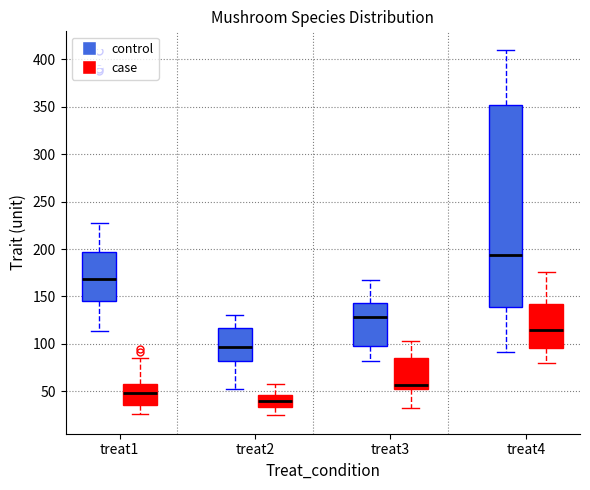

Reading left to right, transcribe this box plot: for each box, give where its median line is, the range the box spans, and where its two whiskers end, as read against the y-axis. The values are not printed on the chart, so give them approximately, as read against the axis.

treat1 (control): median 170, box 145 to 195, whiskers 115 to 230
treat1 (case): median 50, box 35 to 60, whiskers 25 to 85
treat2 (control): median 95, box 80 to 115, whiskers 50 to 130
treat2 (case): median 40, box 35 to 45, whiskers 25 to 60
treat3 (control): median 130, box 100 to 145, whiskers 80 to 165
treat3 (case): median 55, box 50 to 85, whiskers 30 to 105
treat4 (control): median 195, box 140 to 350, whiskers 90 to 410
treat4 (case): median 115, box 95 to 140, whiskers 80 to 175